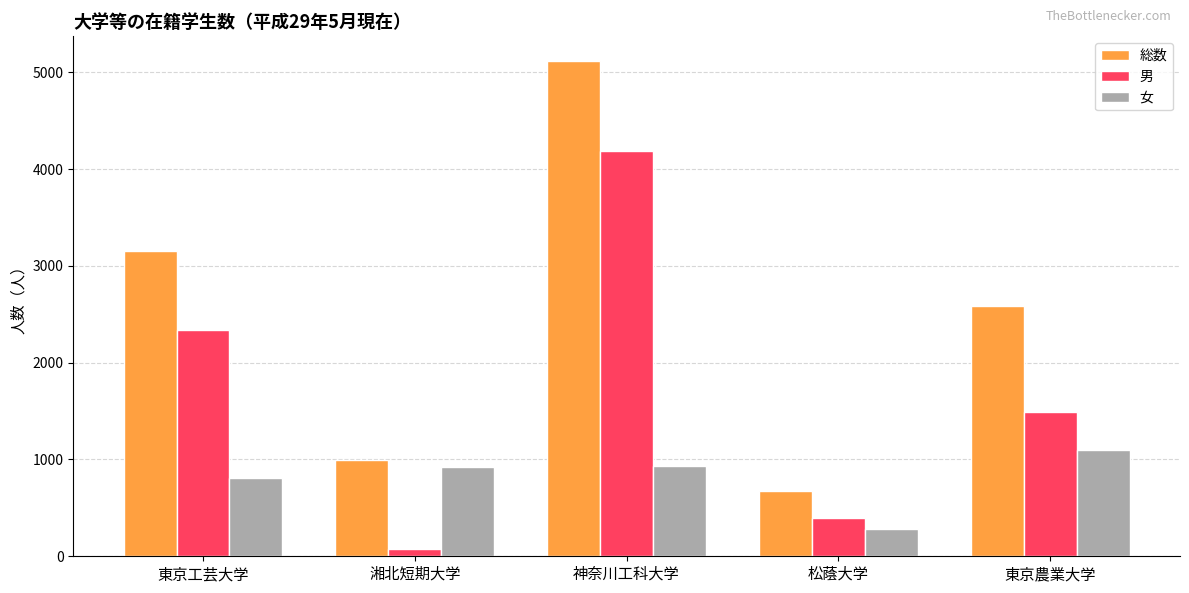

What is the difference between the maximum and minimum values in the 女 series?

821